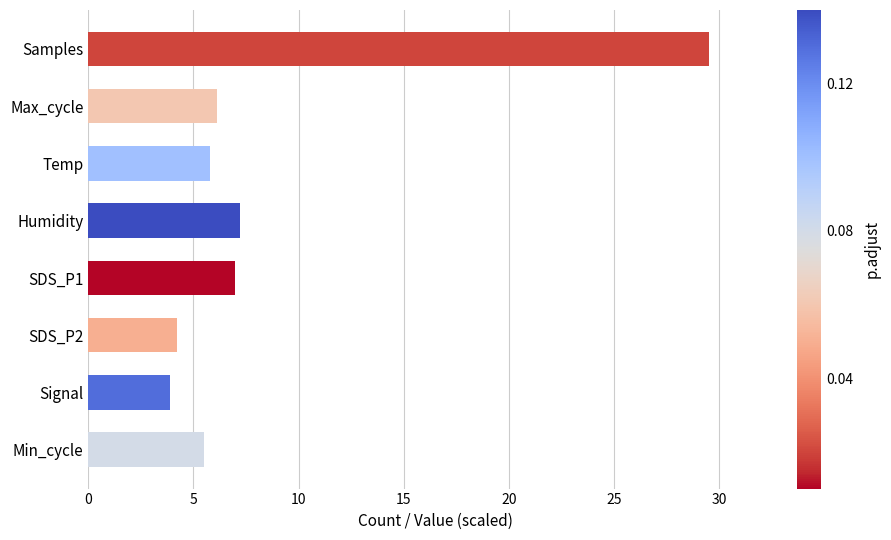

Read the value at Samples.

29.5